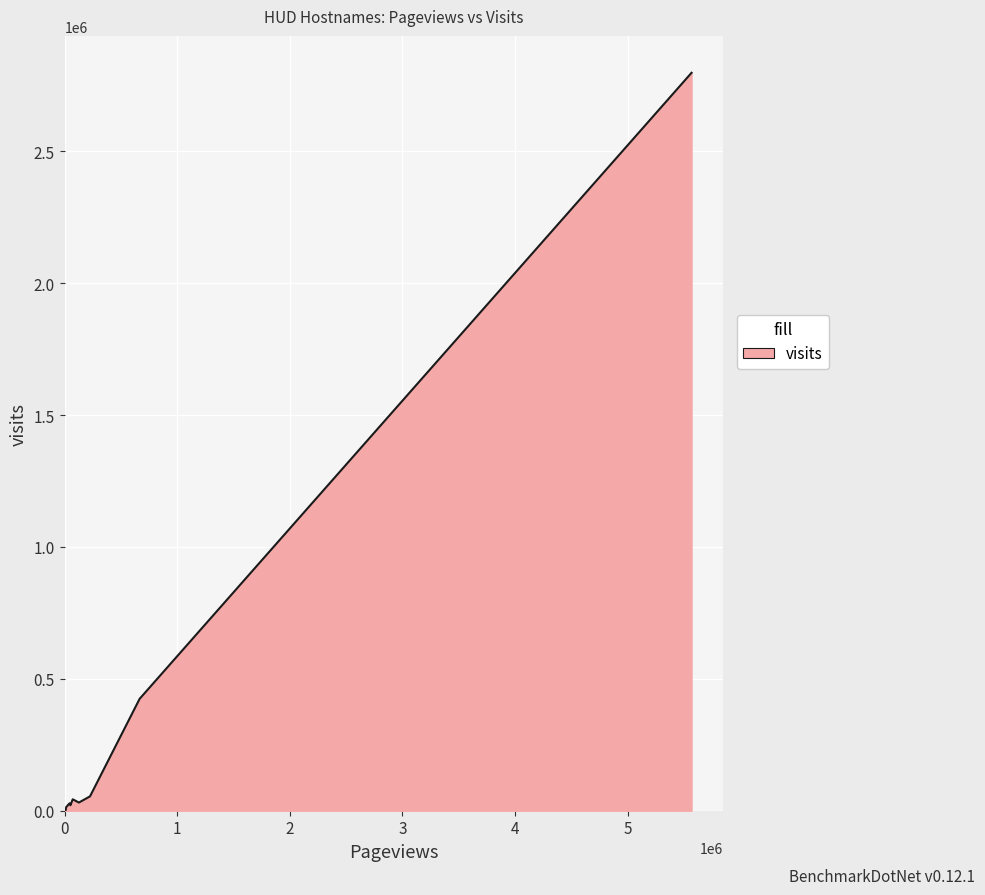

What is the difference between the maximum and minimum values?

2797263